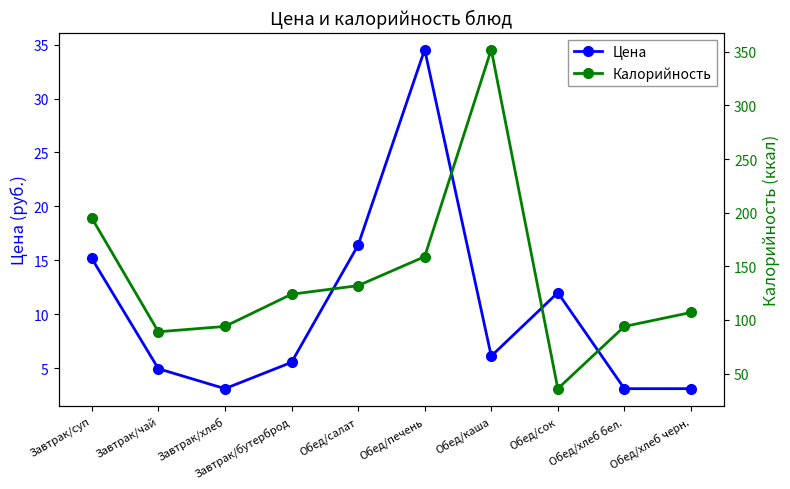

What is the average value of the Цена series?

10.4